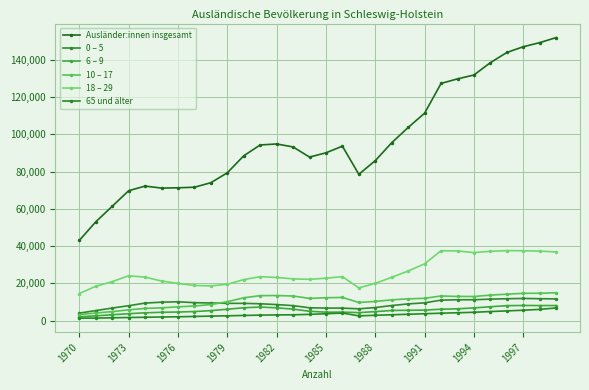

What is the average value of the 6 – 9 series?

5581